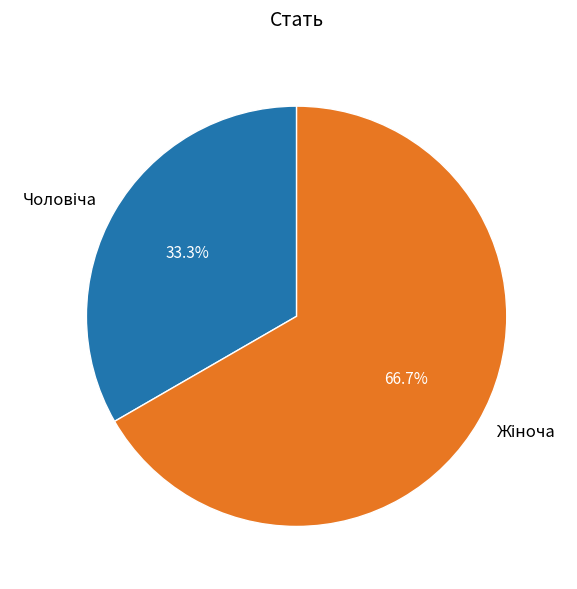

Is there any slice that represents more than half of the pie?

Yes